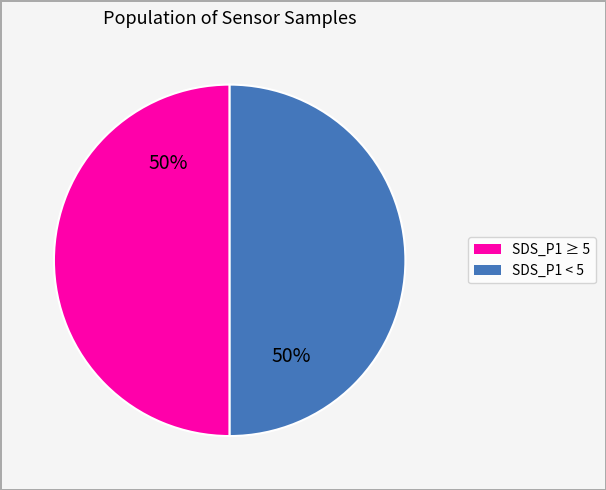

To the nearest percent, what is the average slice percentage?

50%